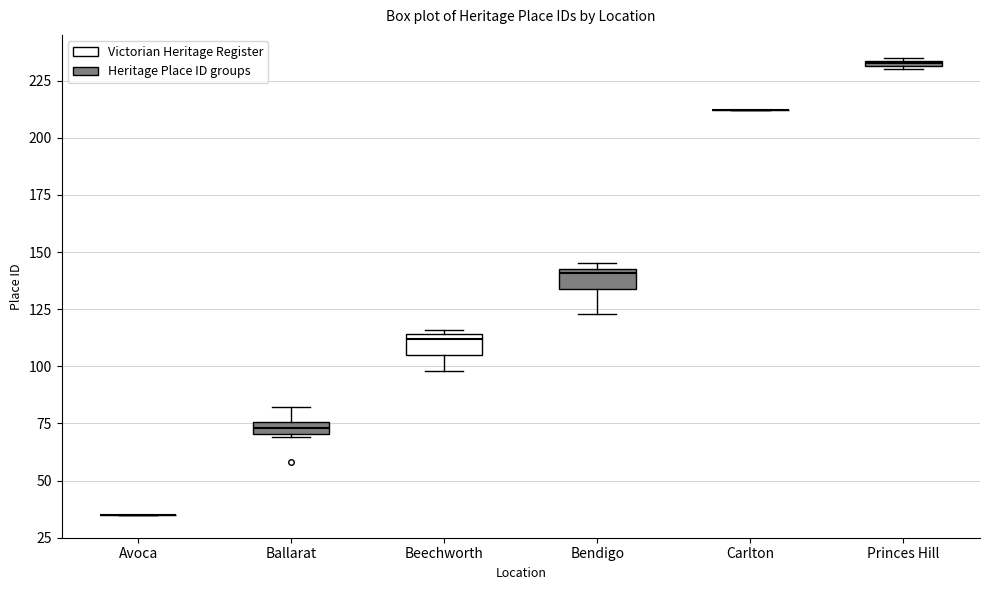

Where is the upper edge of the box for Princes Hill on the y-axis? The values are not printed on the chart, so give them approximately, as read against the axis.

235